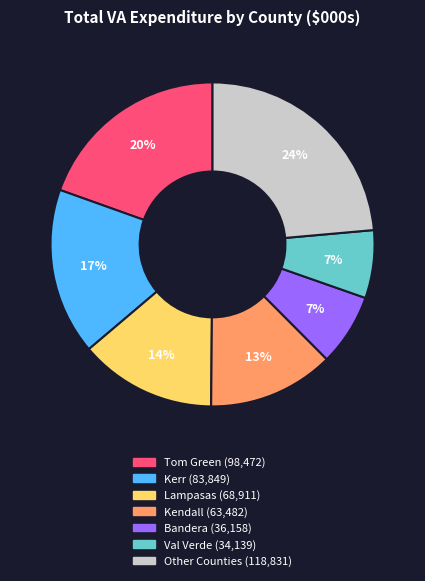

Is there any slice that represents more than half of the pie?

No